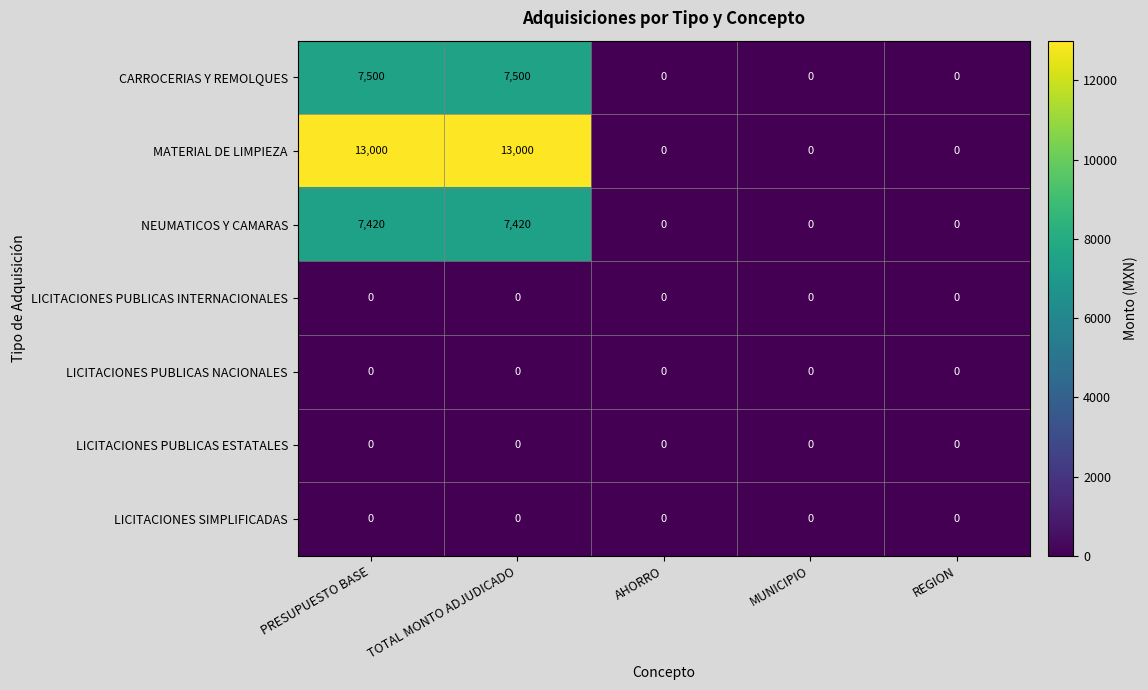

Which series has the largest range (max minus min)?

MATERIAL DE LIMPIEZA